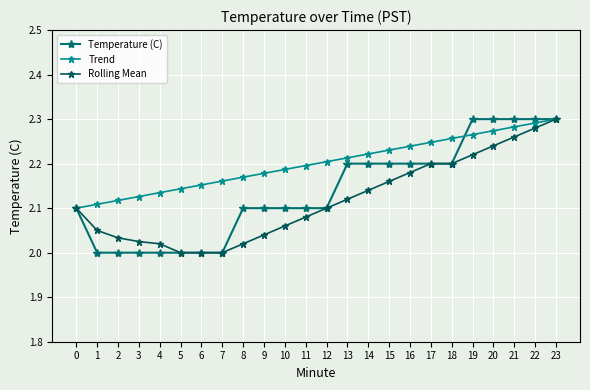

True or false: Rolling Mean and Trend cross at least once.

False